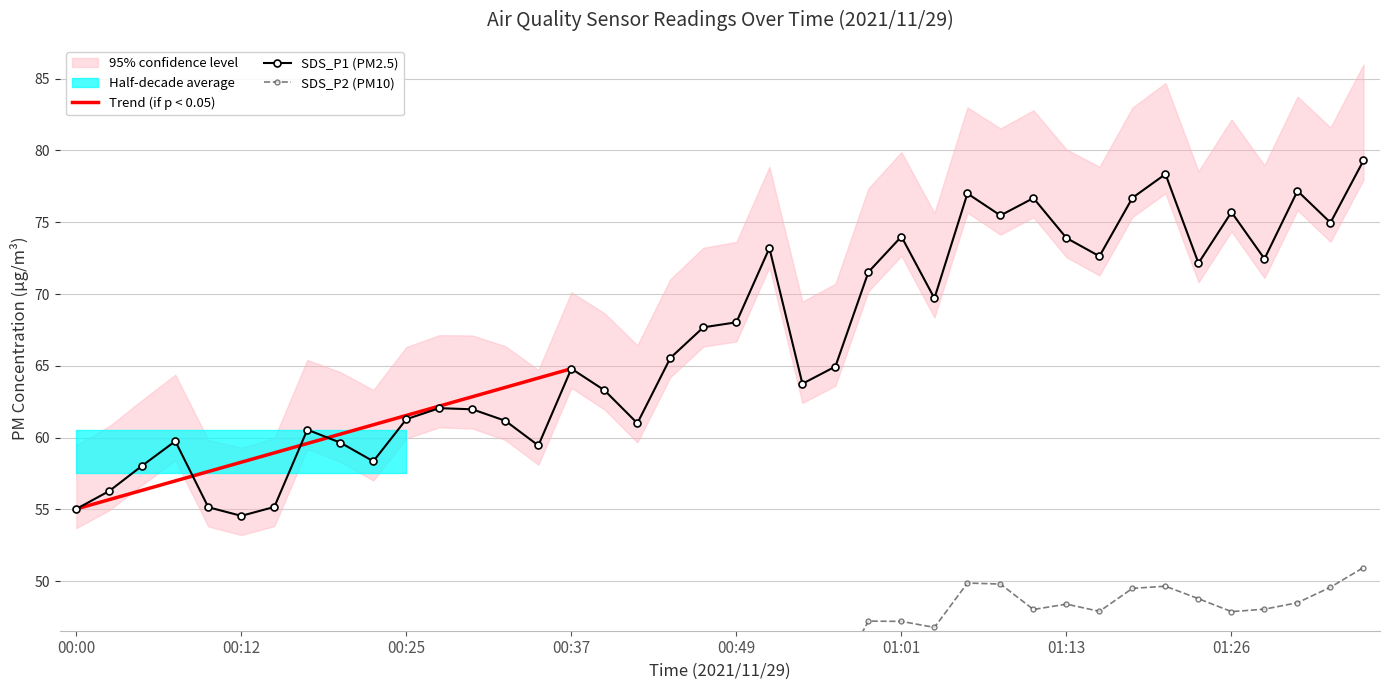

What is the sum of all SDS_P2 values?

1785.0